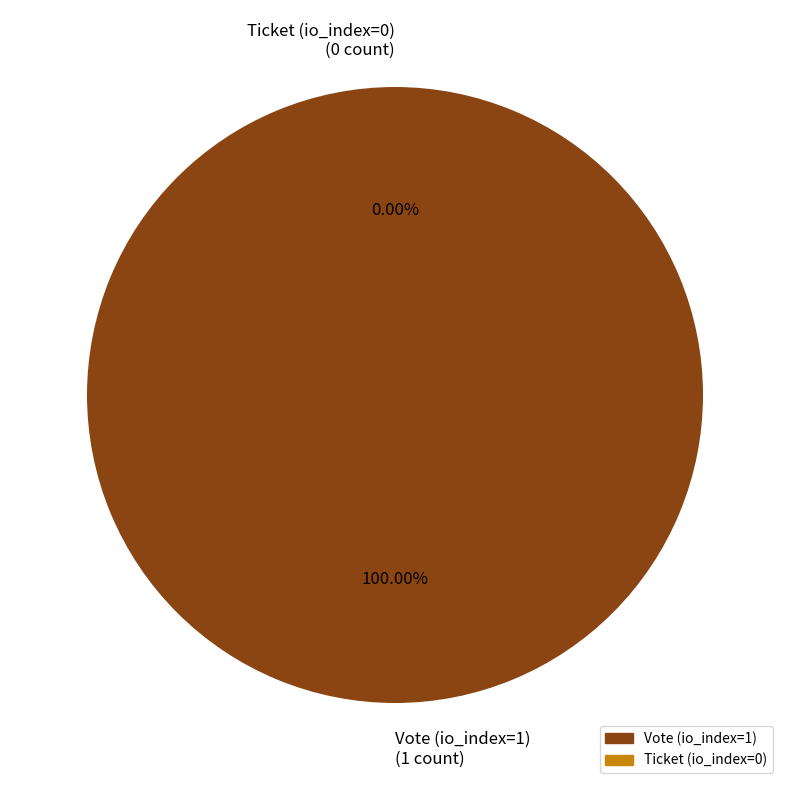

Which slice represents more than half of the pie?

Vote (io_index=1)